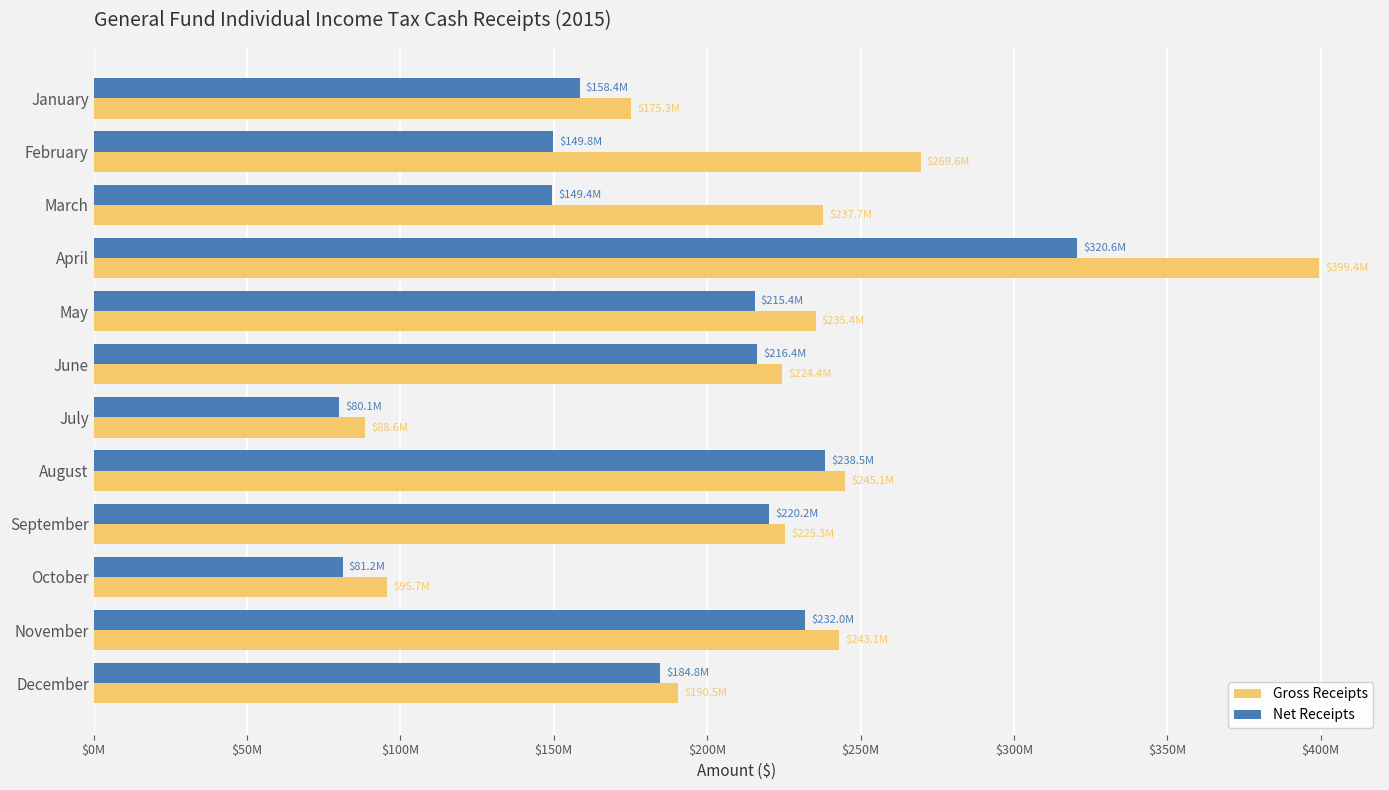

At which label does Gross Receipts reach its minimum?

July